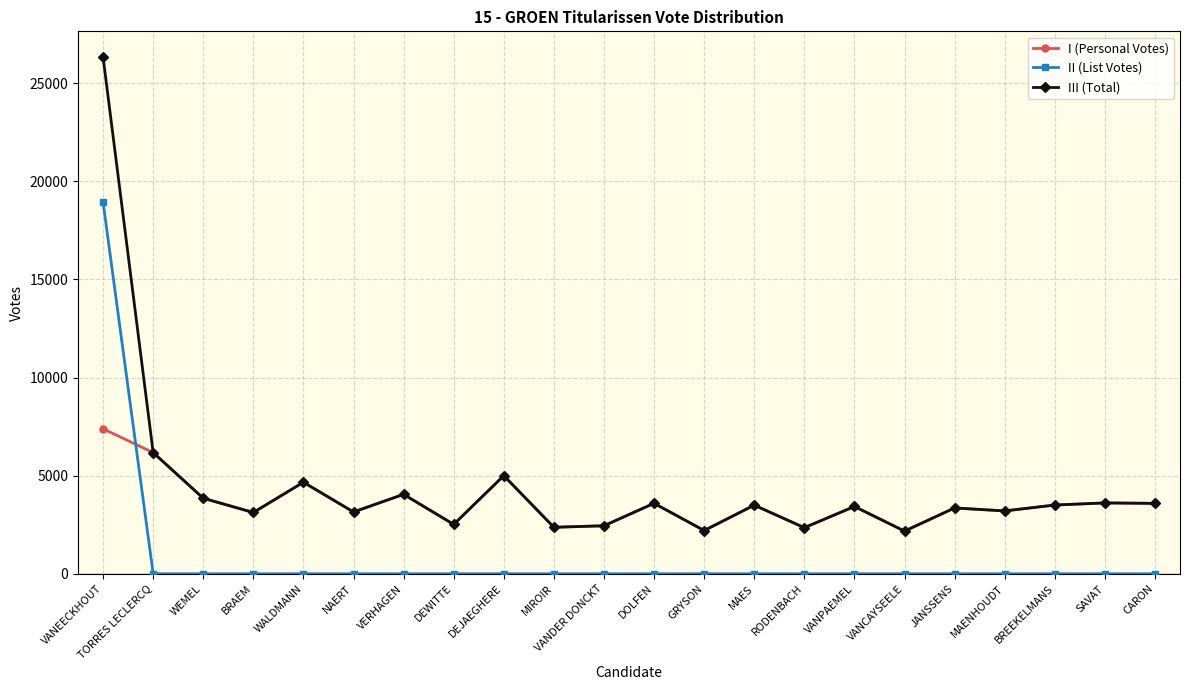

True or false: II (List Votes) and III (Total) intersect in this chart.

False